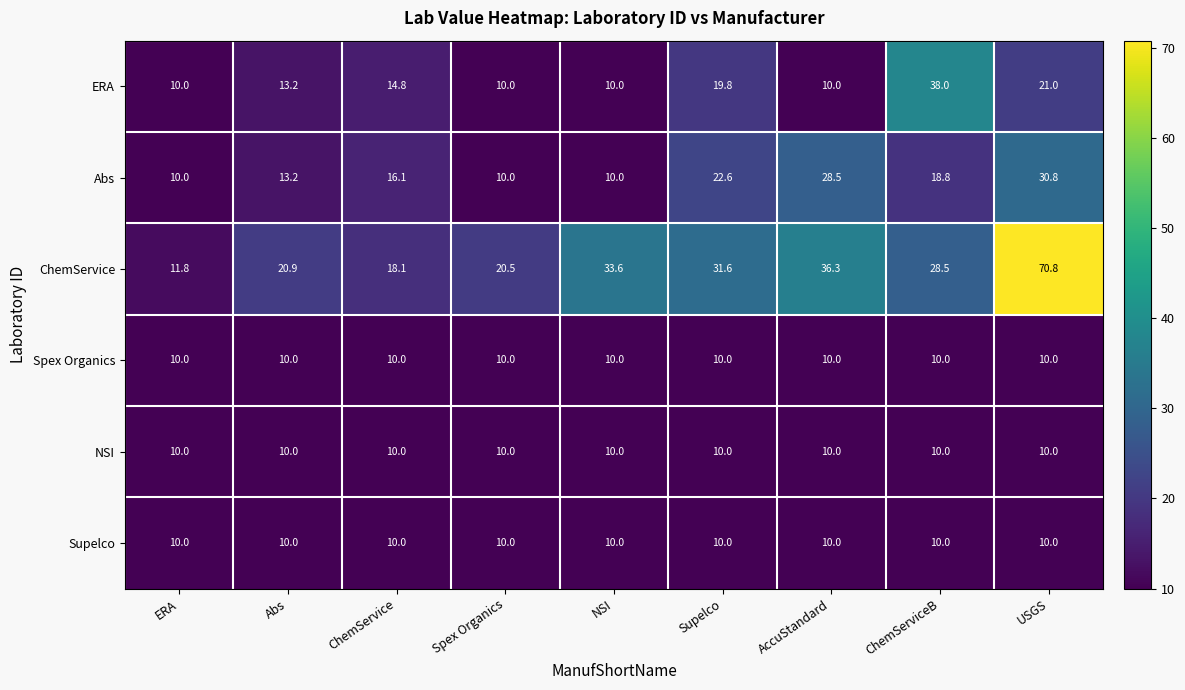

Where does the Abs series first go above 16?

ChemService